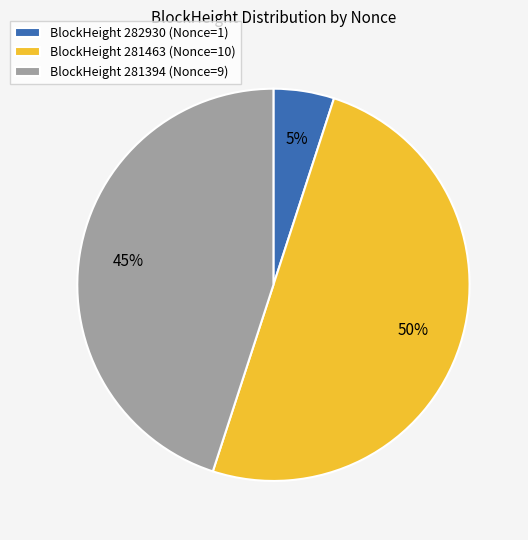

What is the ratio of the value at BlockHeight 281463 (Nonce=10) to the value at BlockHeight 282930 (Nonce=1)?

10.0